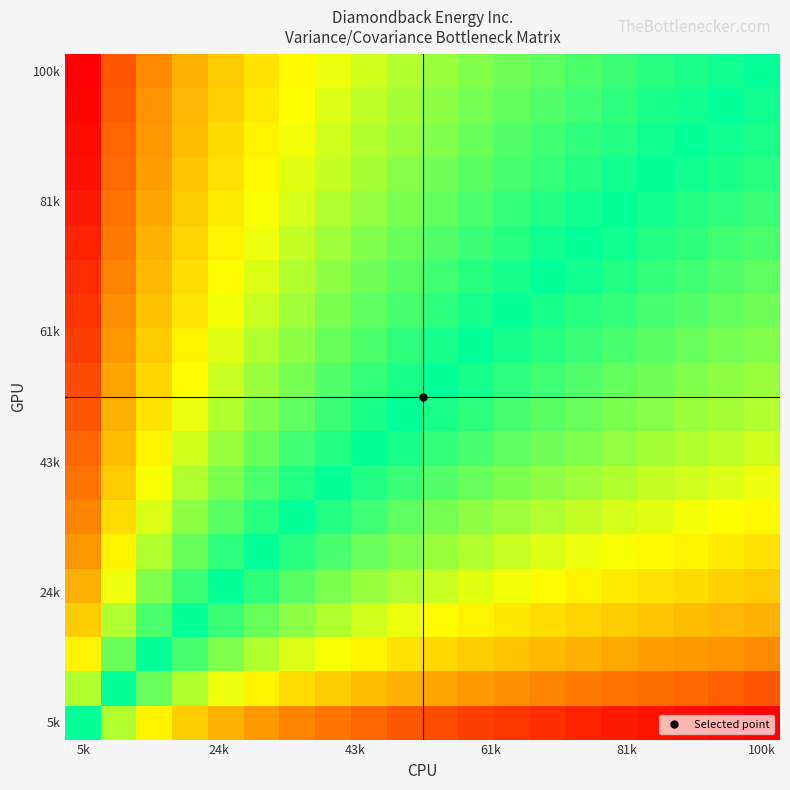

At which category is the sum across all series the highest?

5k